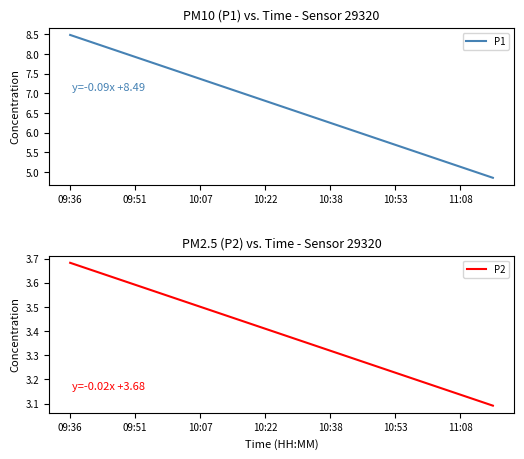

List the series in order of their overall mean, lowest first.

P2, P1